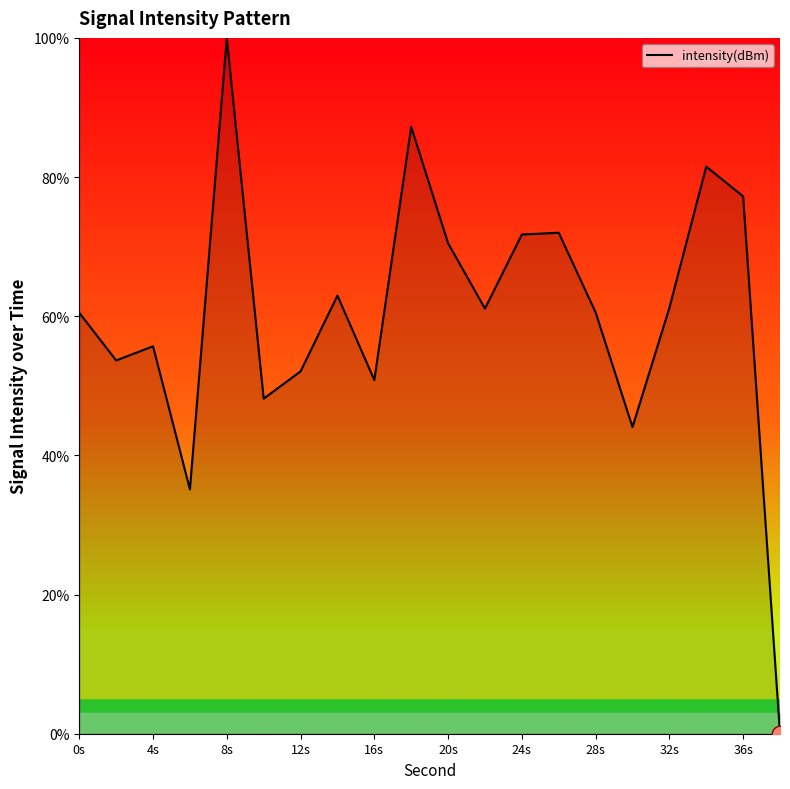

What is the maximum value shown in the chart?

100.0